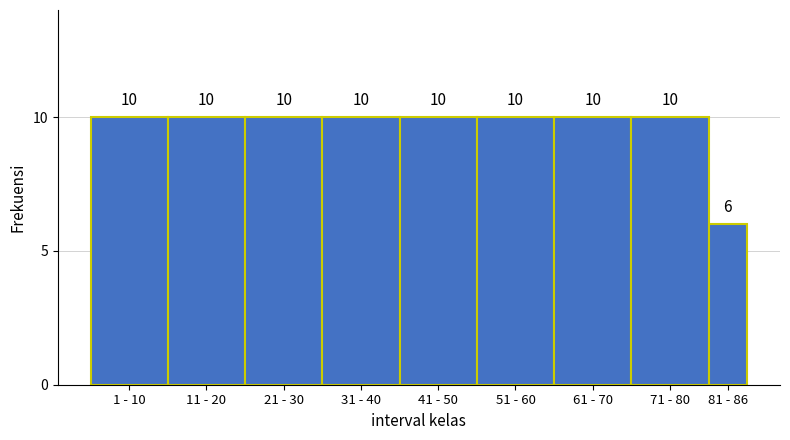

Reading left to right, what are all the values shown in this chart?

1 - 10=10	11 - 20=10	21 - 30=10	31 - 40=10	41 - 50=10	51 - 60=10	61 - 70=10	71 - 80=10	81 - 86=6